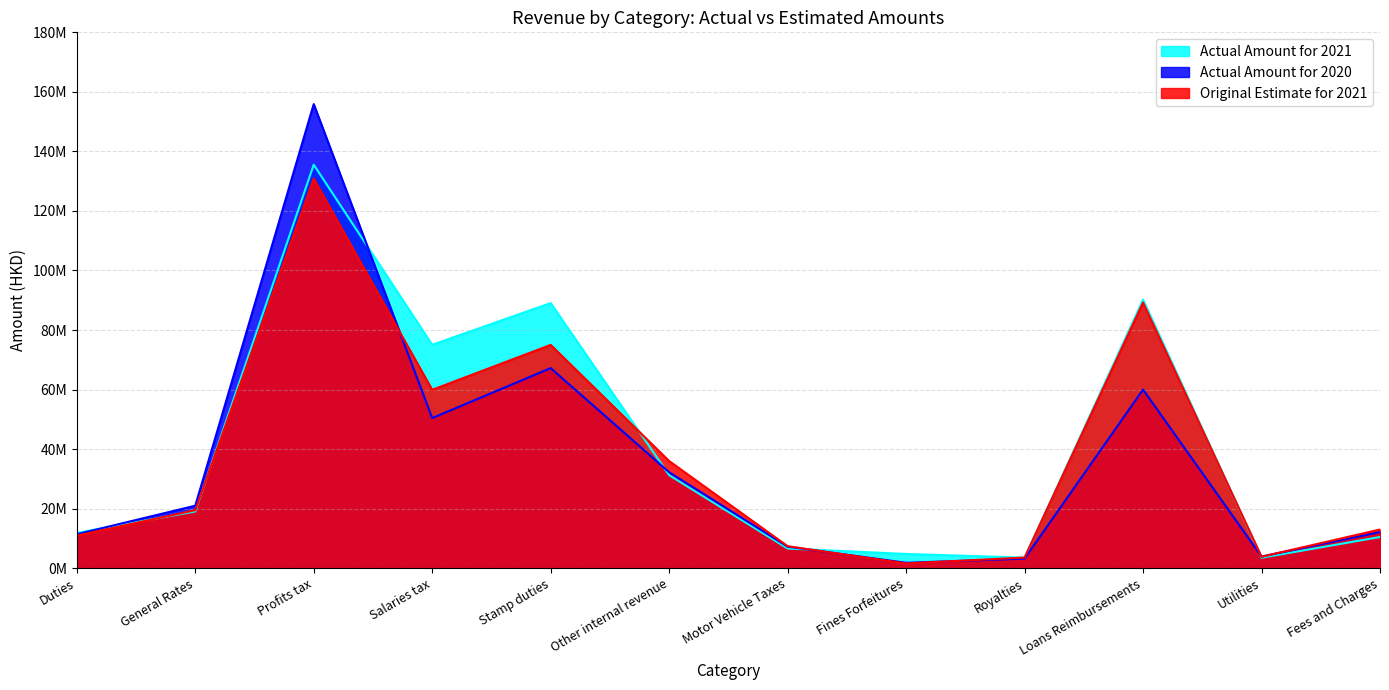

What is the value of the Original Estimate for 2021 point at the 7th from the left?

7382000